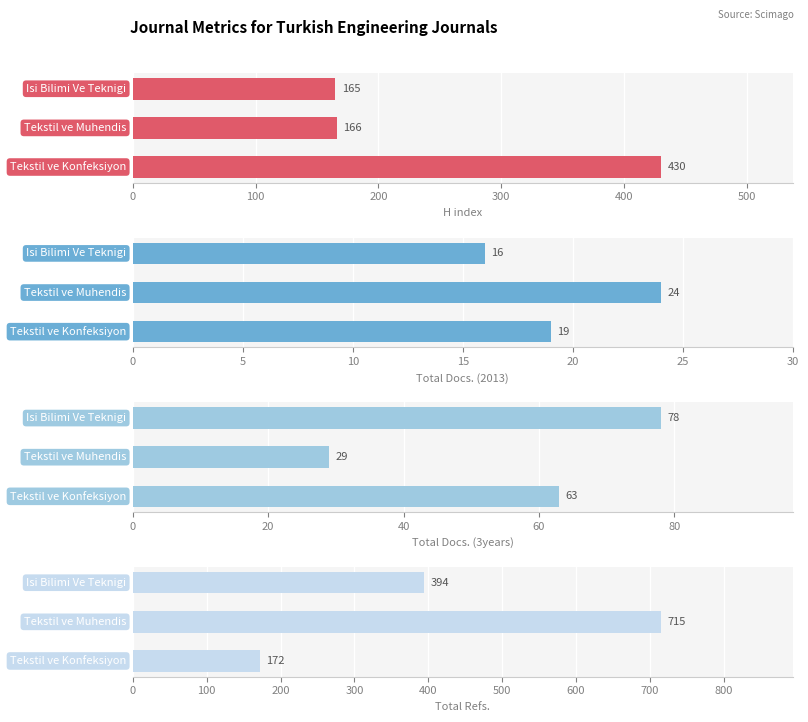

Does the chart contain any negative values?

No